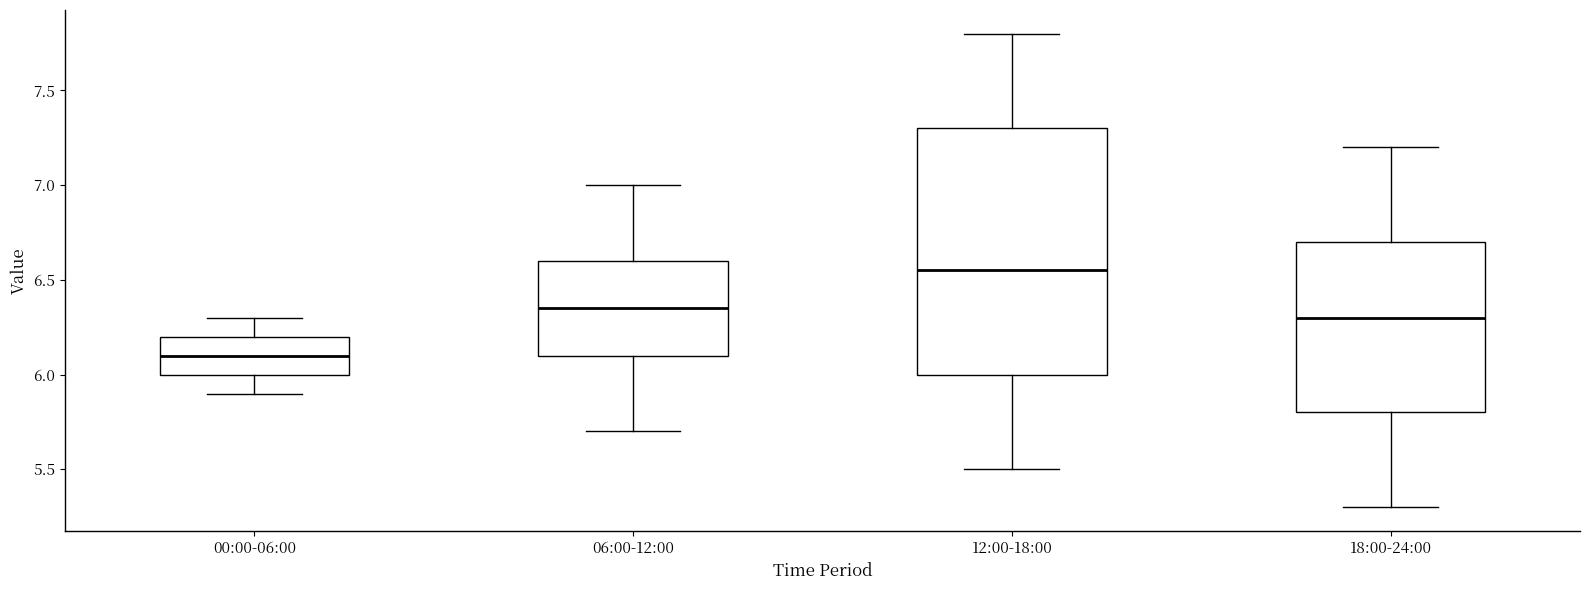

Reading left to right, transcribe this box plot: for each box, give where its median line is, the range the box spans, and where its two whiskers end, as read against the y-axis. The values are not printed on the chart, so give them approximately, as read against the axis.

00:00-06:00: median 6.10, box 6.00 to 6.20, whiskers 5.90 to 6.30
06:00-12:00: median 6.35, box 6.10 to 6.60, whiskers 5.70 to 7.00
12:00-18:00: median 6.55, box 6.00 to 7.30, whiskers 5.50 to 7.80
18:00-24:00: median 6.30, box 5.80 to 6.70, whiskers 5.30 to 7.20